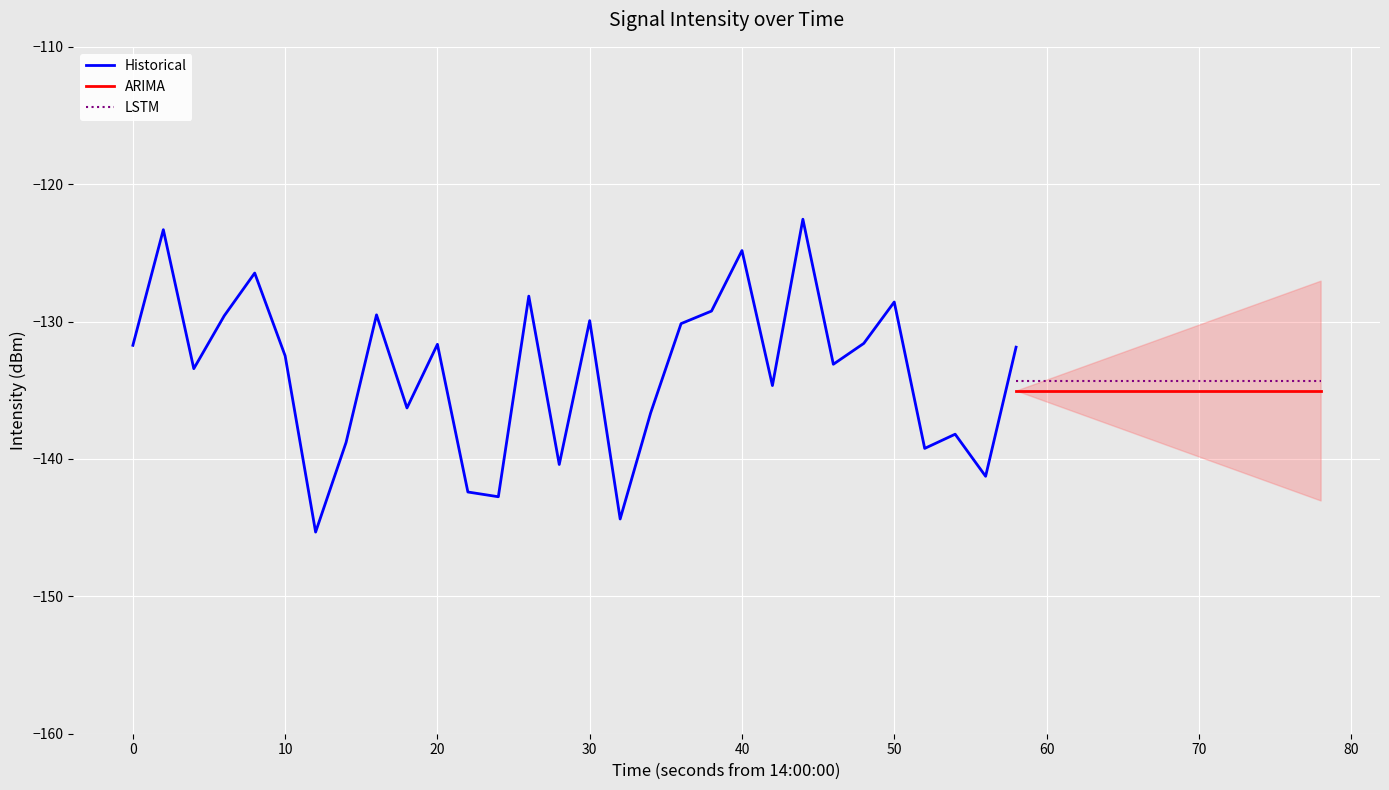

What is the sum of the values at 38 and 3?

-260.4